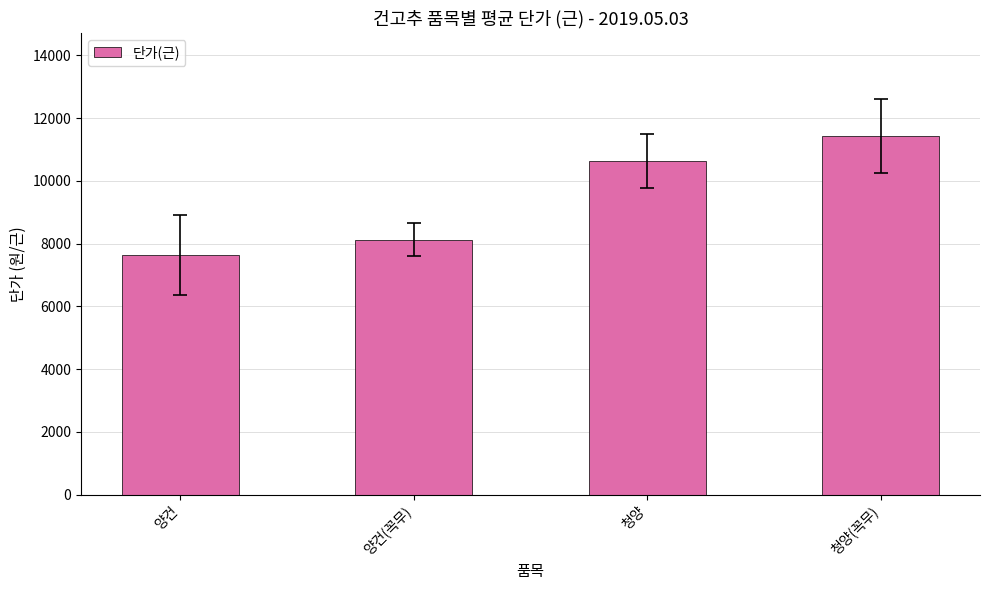

What value does the data have at 청양(꼭무)?

11438.3